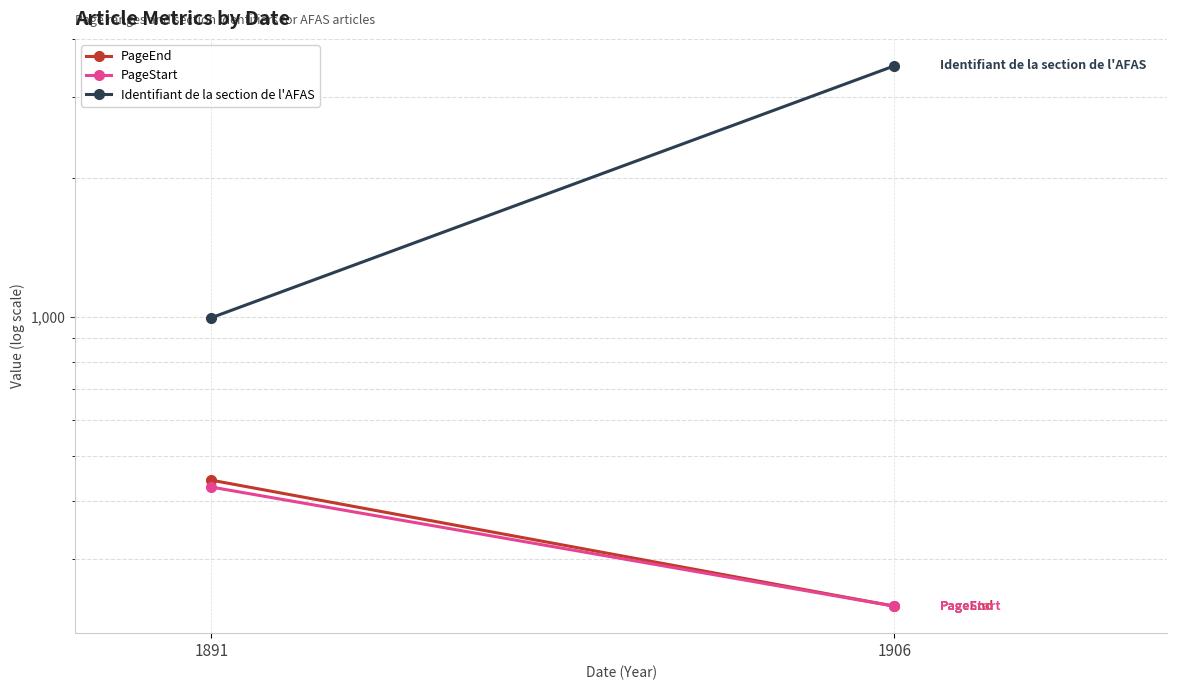

Which series has the largest range (max minus min)?

Identifiant de la section de l'AFAS